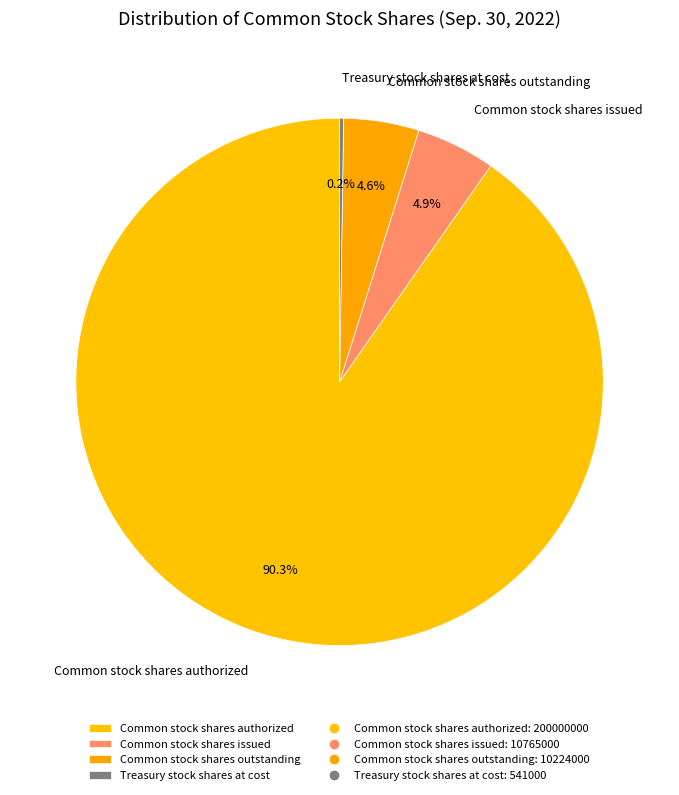

Is it true that Common stock shares issued is 11% of the pie?

False